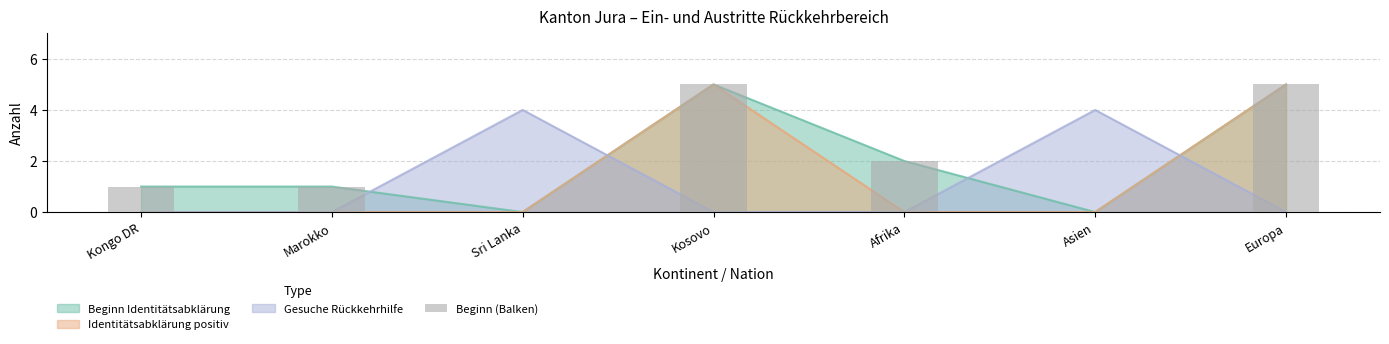

Where is the data nearest to the value 2?

Afrika